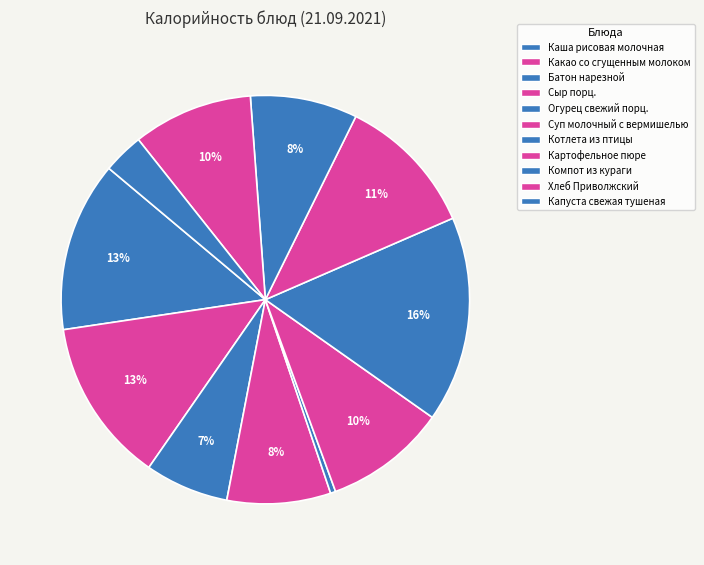

How many slices are in this pie chart?

11